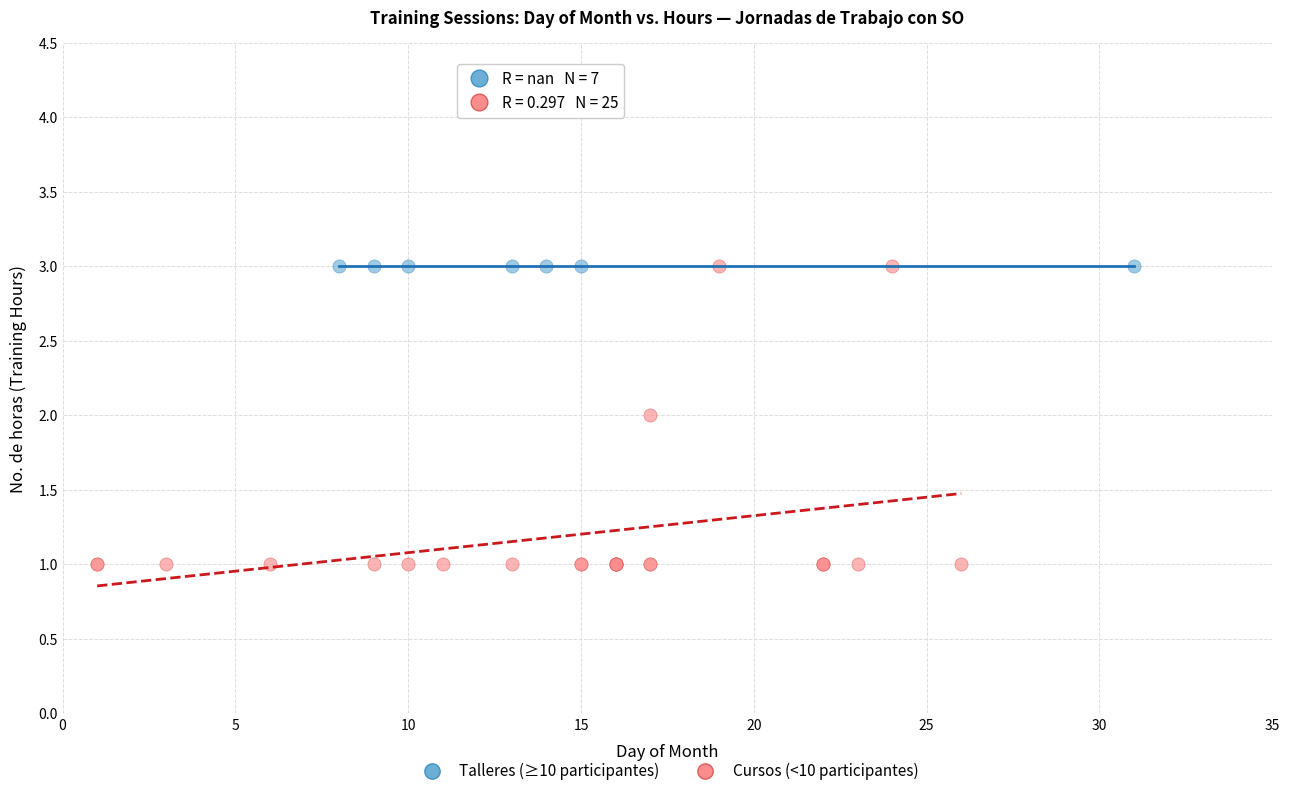

Which series reaches the minimum Y coordinate?

Cursos (<10 participantes)